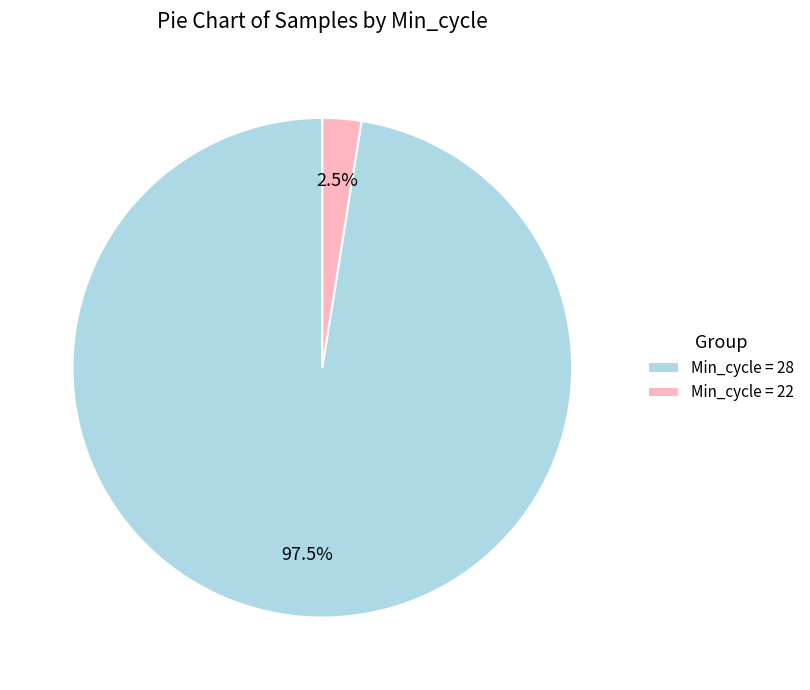

Is there a majority slice in this chart?

Yes